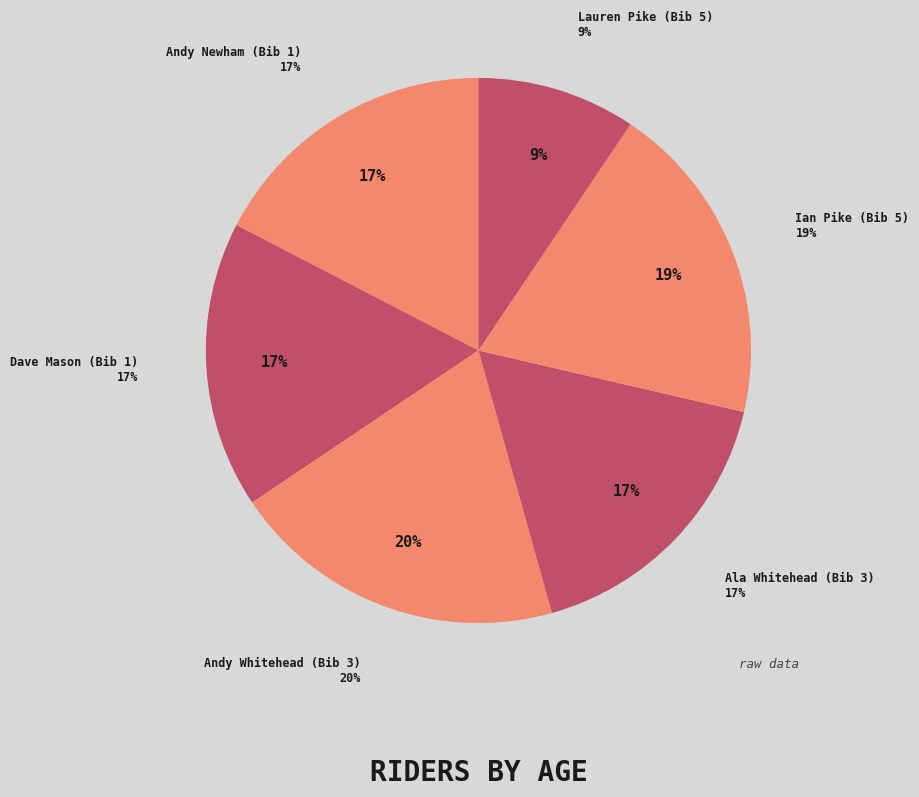

How many segments does this pie chart have?

6